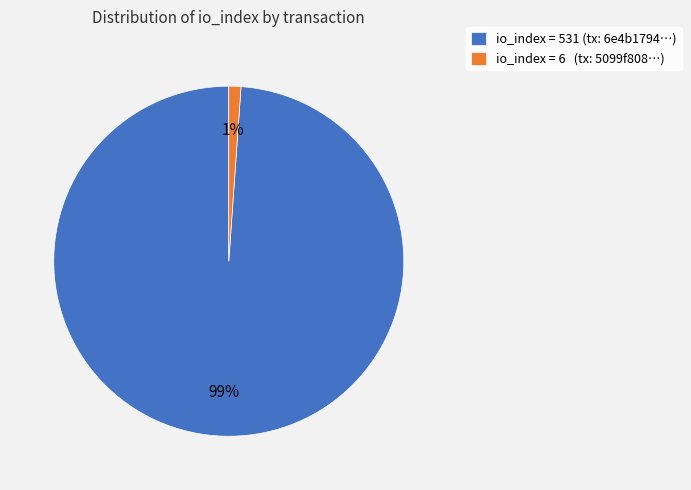

Between io_index = 6 (tx: 5099f808…) and io_index = 531 (tx: 6e4b1794…), which is larger?

io_index = 531 (tx: 6e4b1794…)